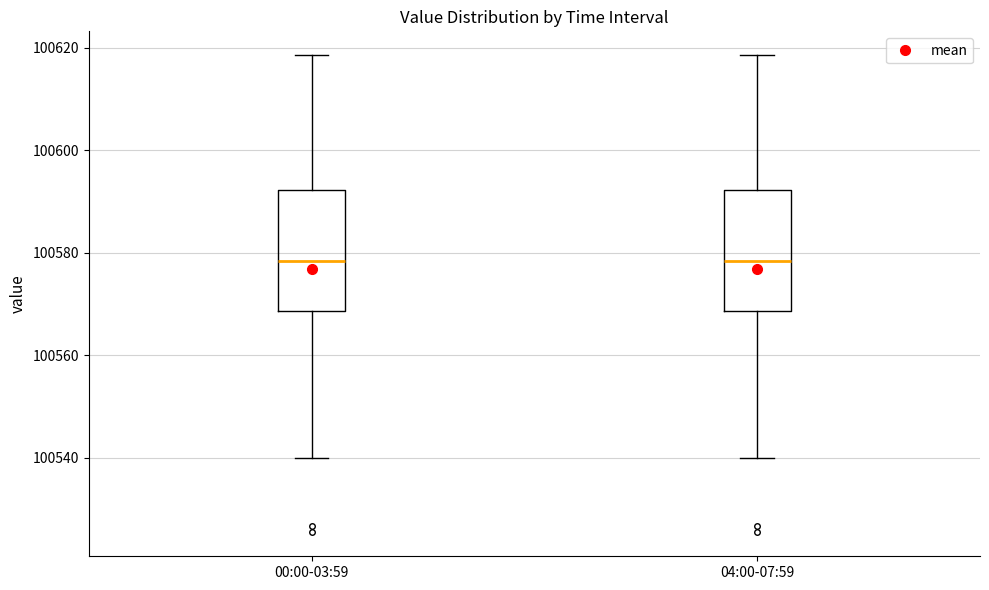

Where does the upper whisker of the box for 04:00-07:59 end on the y-axis? The values are not printed on the chart, so give them approximately, as read against the axis.

100618